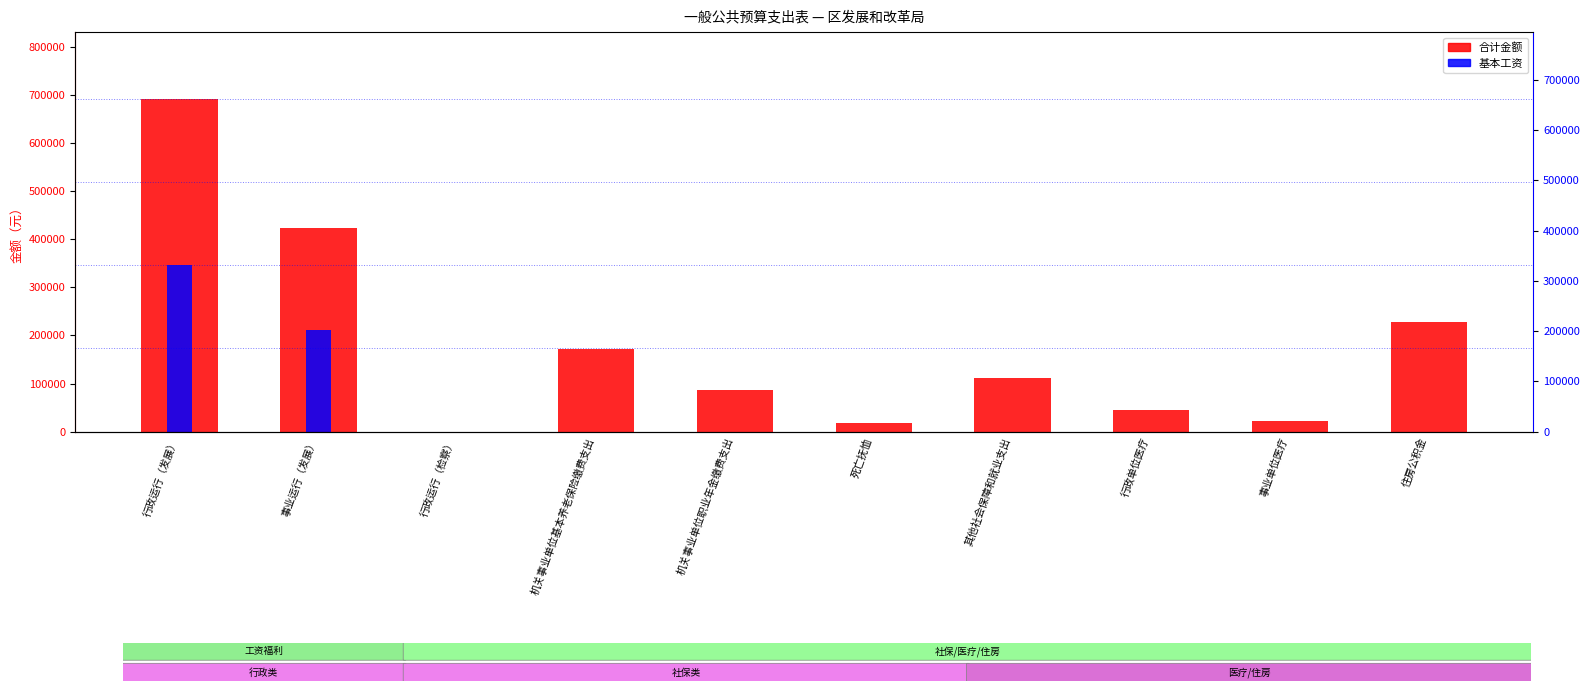

What is the label of the 2nd bar from the right?

事业单位医疗